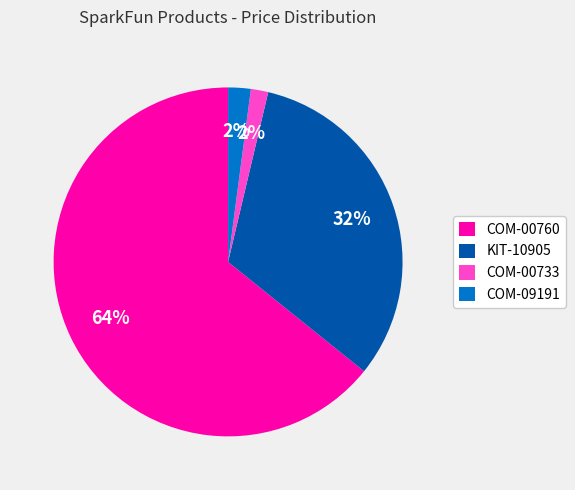

Count the number of slices in the pie.

4